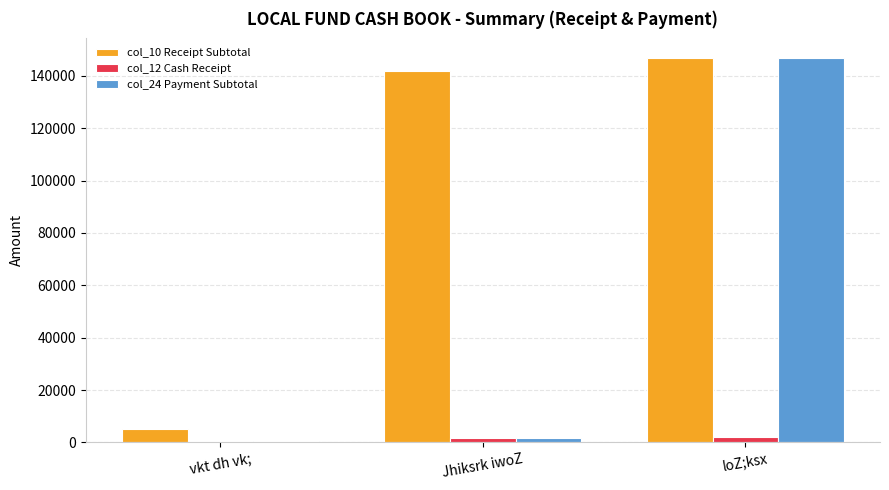

Is the value of col_12 Cash Receipt at loZ;ksx greater than the value of col_10 Receipt Subtotal at Jhiksrk iwoZ?

No